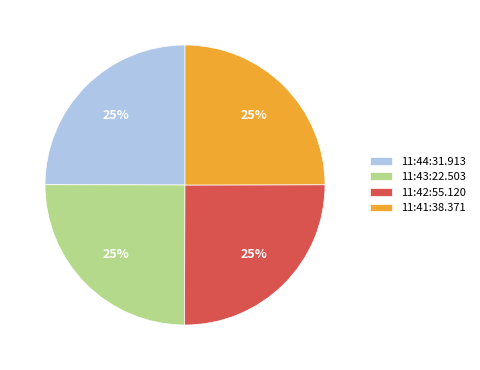

True or false: 11:43:22.503 accounts for 25% of the total.

True